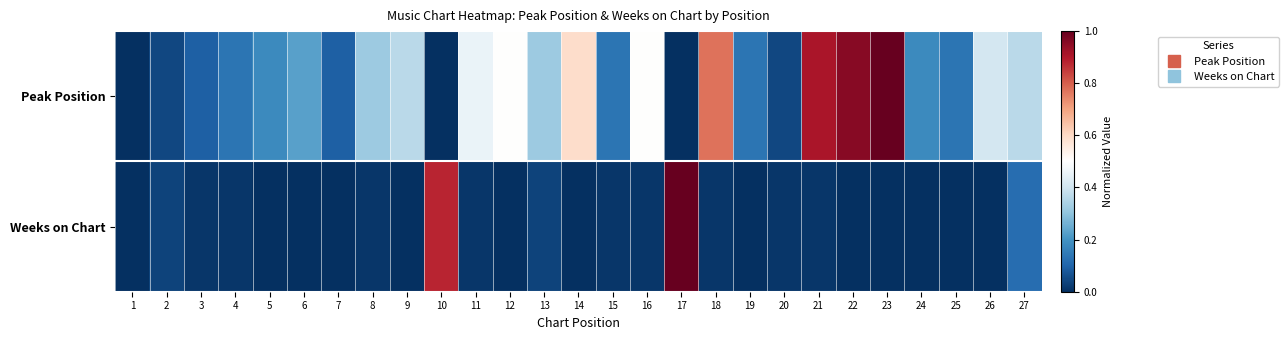

Which series has the largest total across all categories?

Peak Position